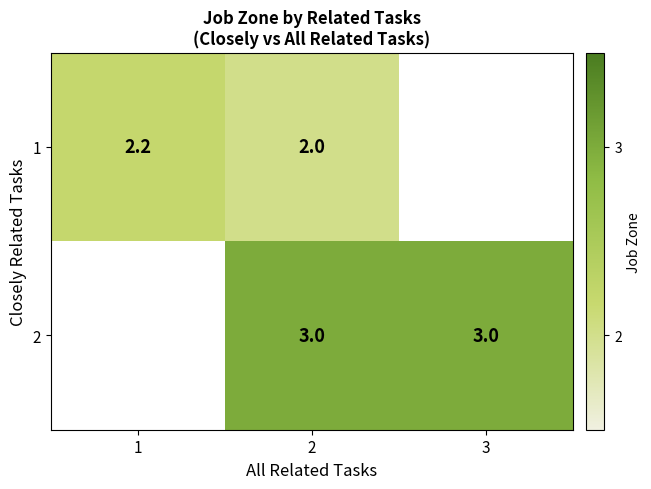

At which category does the chart reach its peak across all series?

2